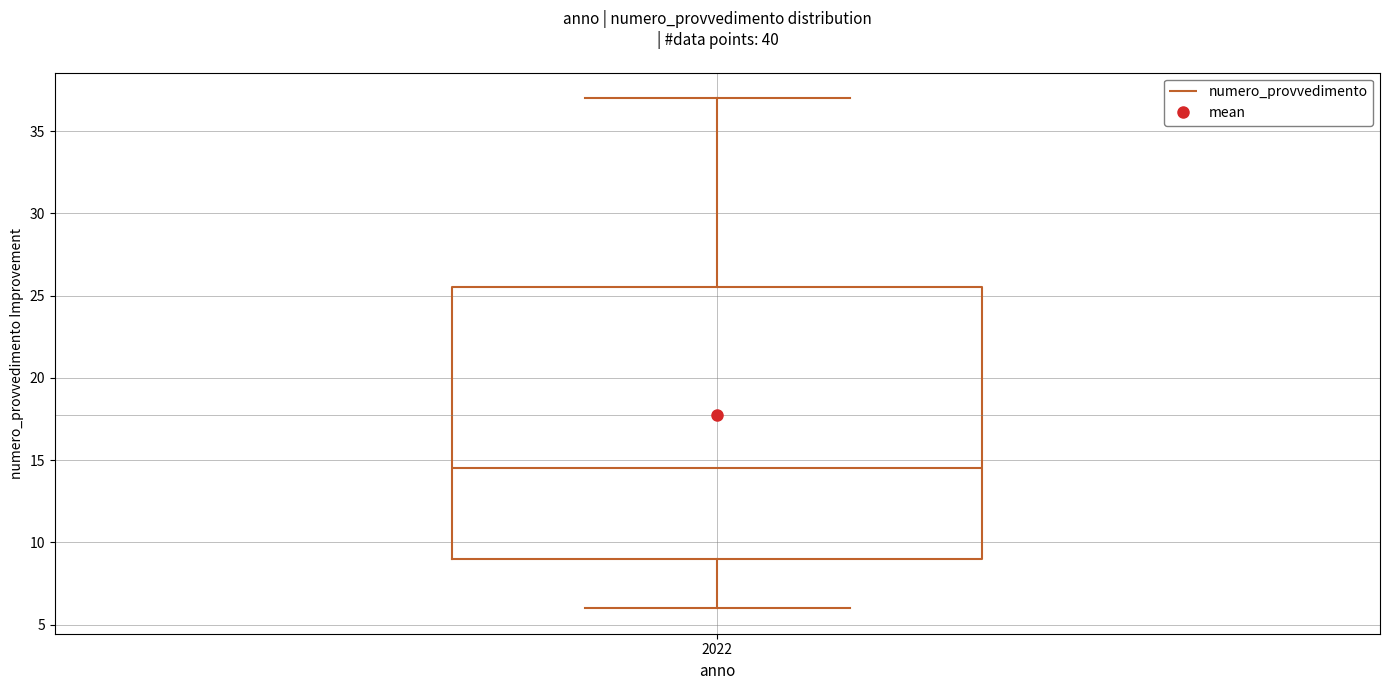

Where does the median line of the box at x = 2022 sit on the y-axis? The values are not printed on the chart, so give them approximately, as read against the axis.

14.5